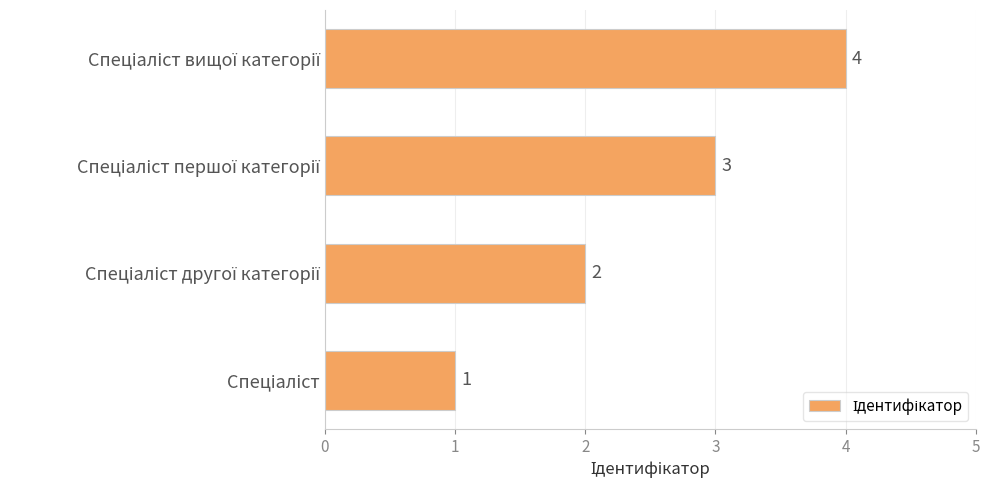

How many bars are there in total?

4